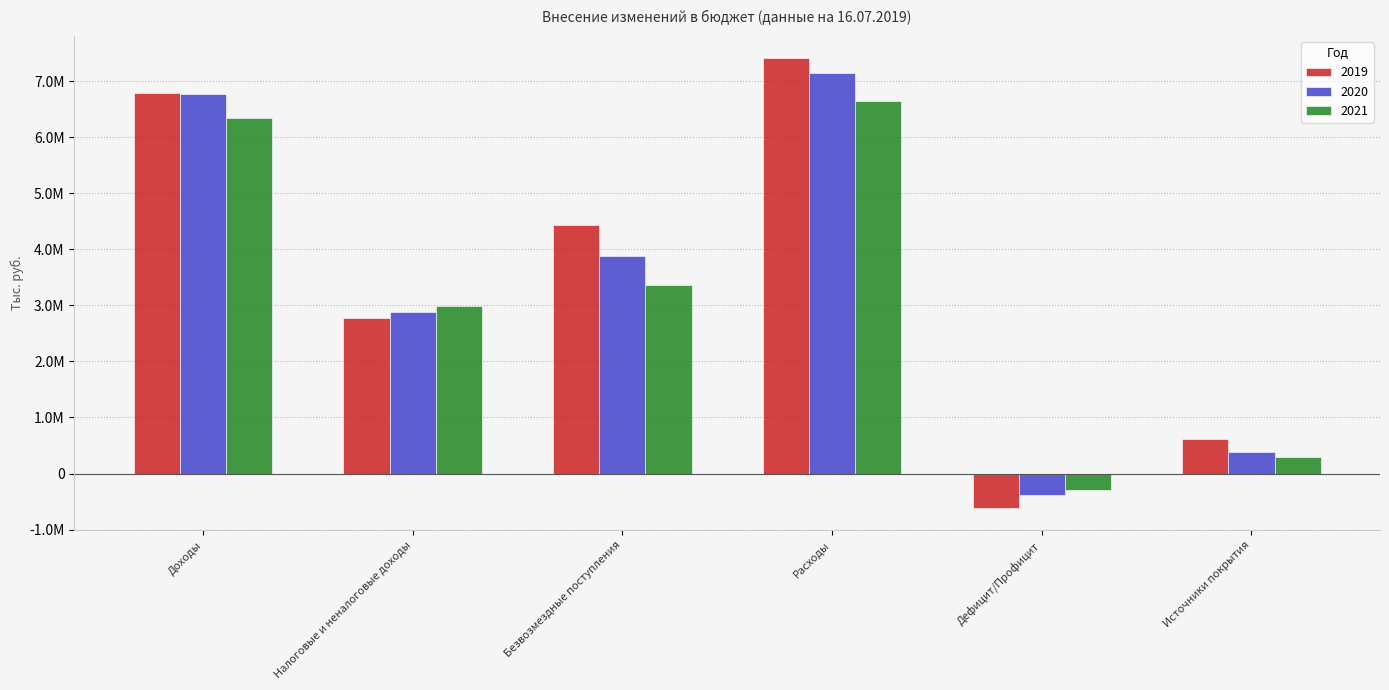

Does the chart contain any negative values?

Yes